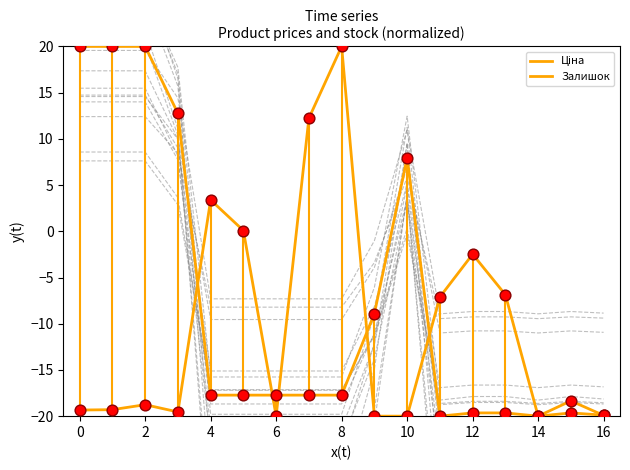

What are all the series names shown in the legend?

Ціна, Залишок